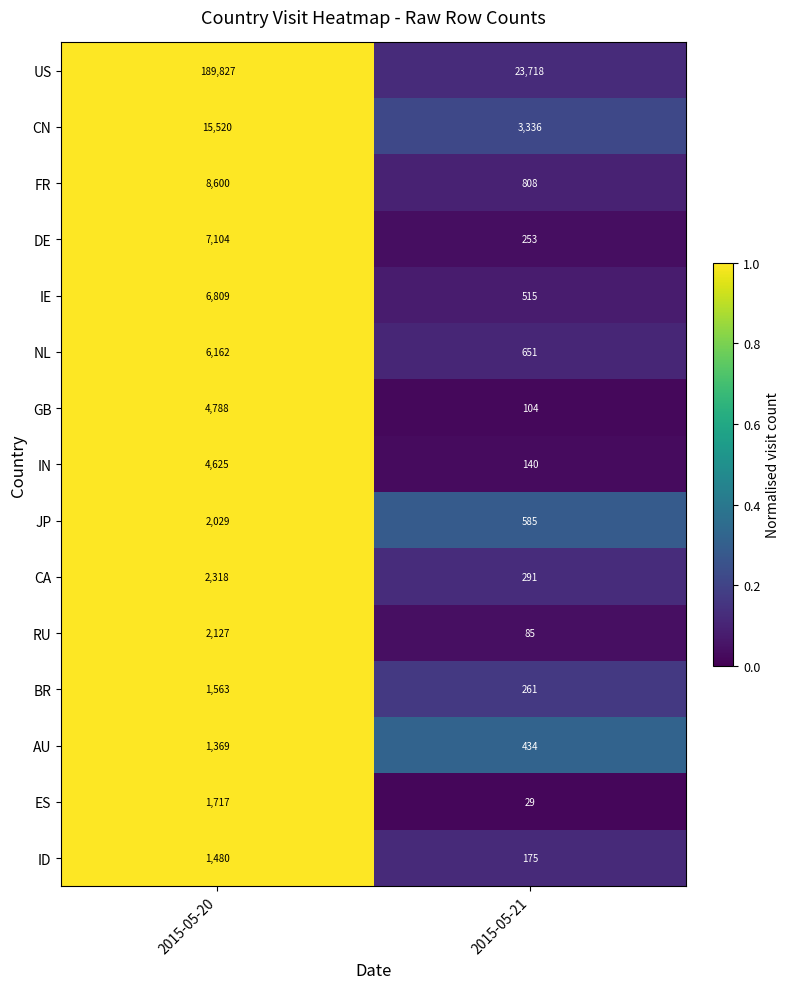

Rank the categories by AU value from highest to lowest.

2015-05-20, 2015-05-21